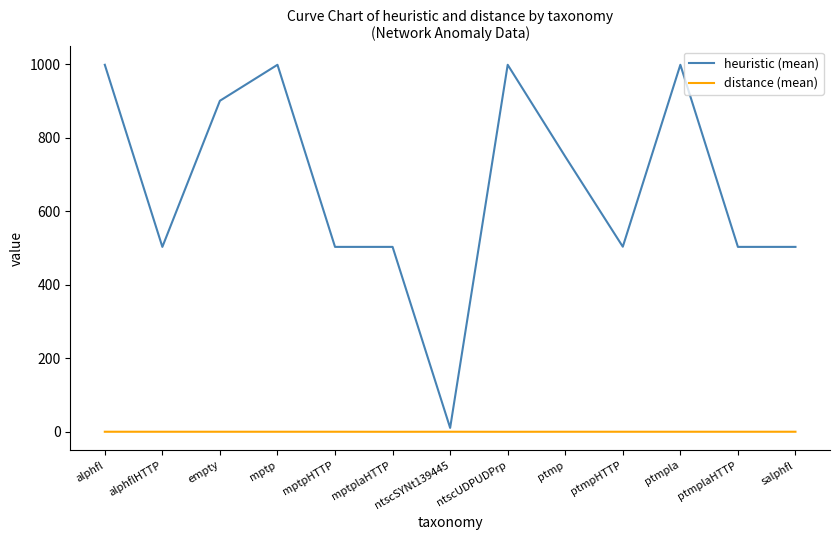

How many series are shown in this chart?

2